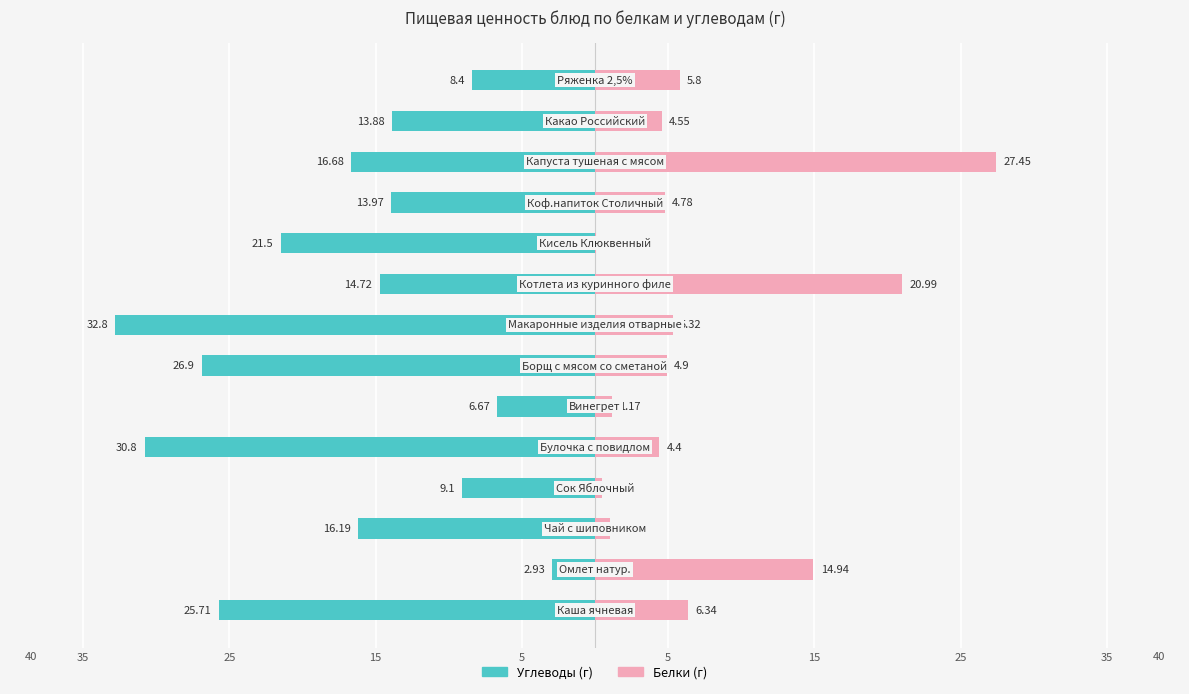

The Углеводы series shows -9.1 at 5. True or false?

True